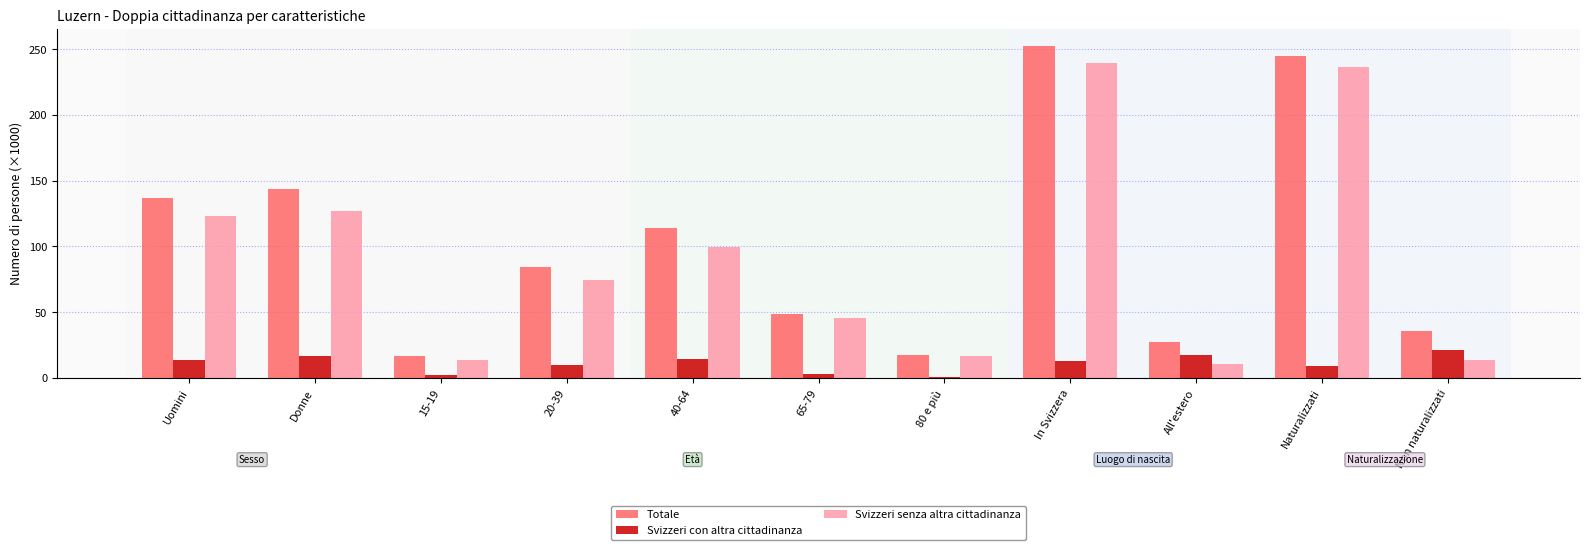

Is the value of Totale at 80 e più greater than the value of Svizzeri con altra cittadinanza at 65-79?

Yes